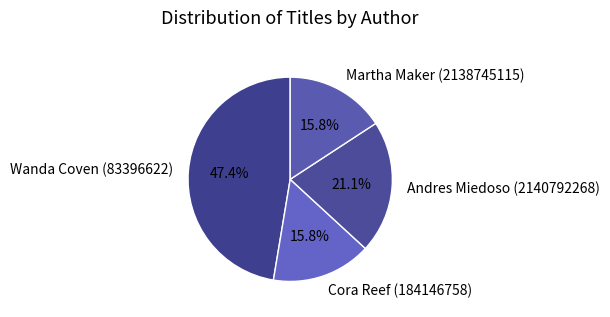

Does Wanda Coven (83396622) represent more than half of the total?

No